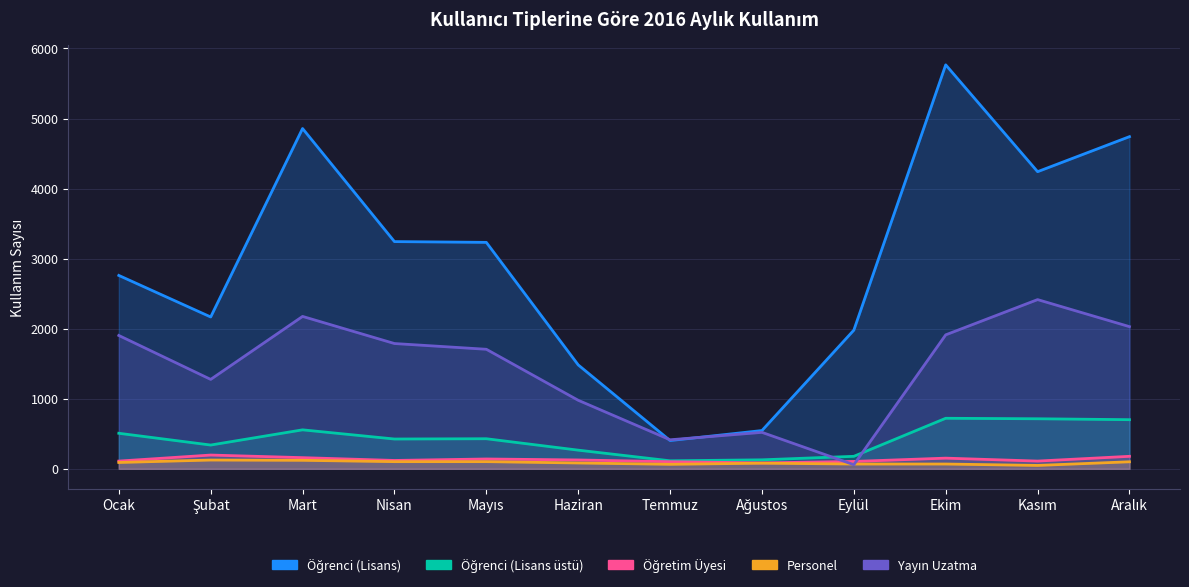

True or false: Personel and Öğrenci (Lisans) cross at least once.

False